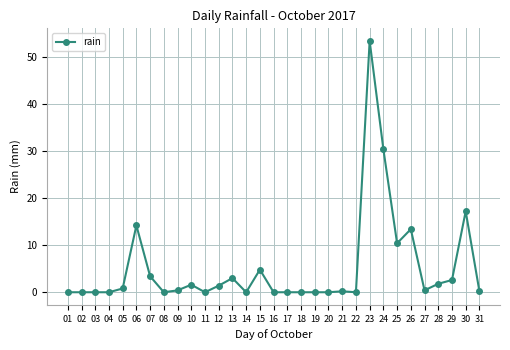

Read the value at 28.

1.8